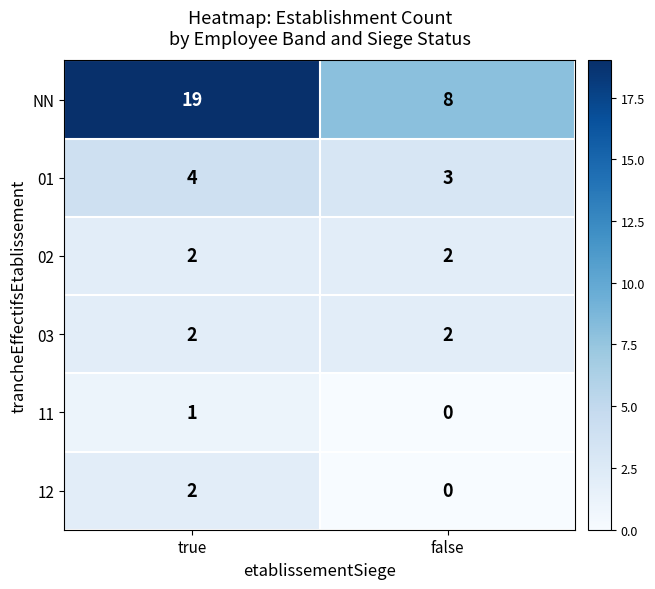

What is the difference between the highest and lowest values at true?

18